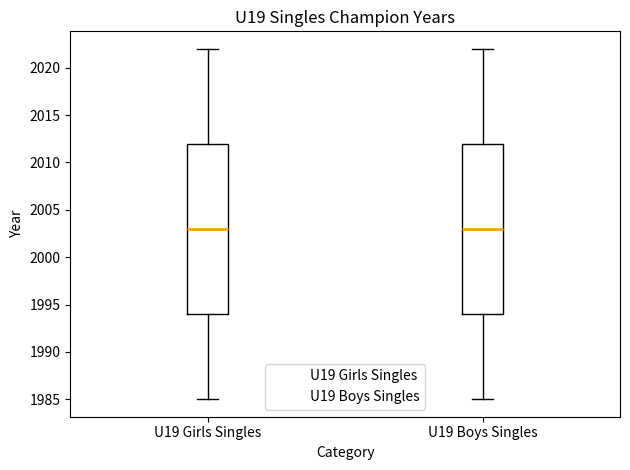

Where does the median line of the box for U19 Boys Singles sit on the y-axis? The values are not printed on the chart, so give them approximately, as read against the axis.

2003